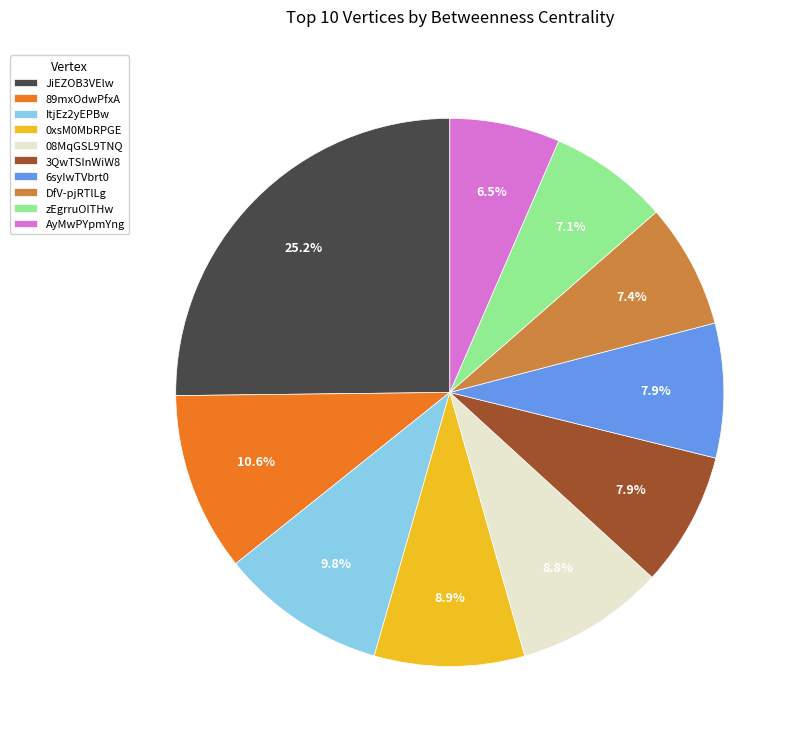

What is the ratio of the value at zEgrruOITHw to the value at 6syIwTVbrt0?

0.9